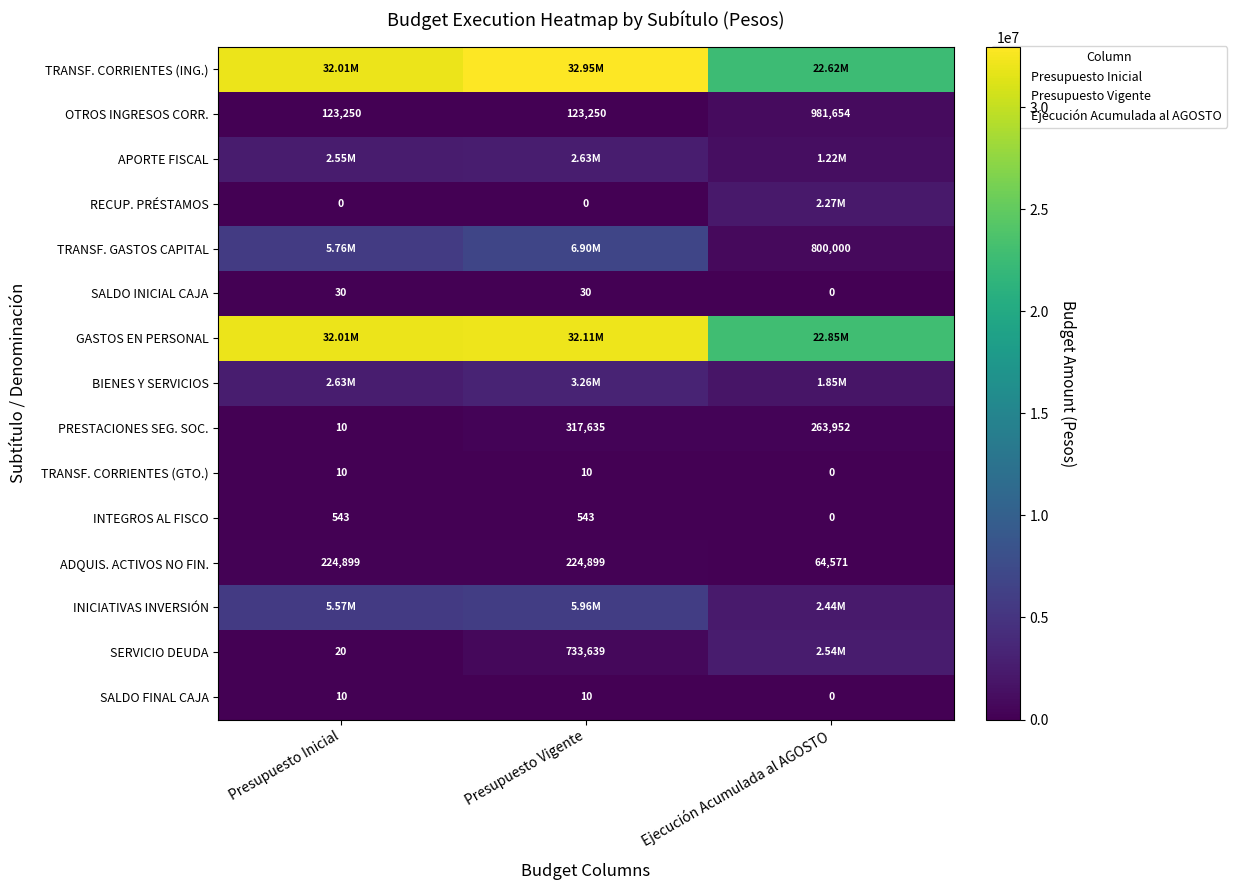

What is the sum of the ADQUIS. ACTIVOS NO FIN. values at Ejecución Acumulada al AGOSTO and Presupuesto Vigente?

289470